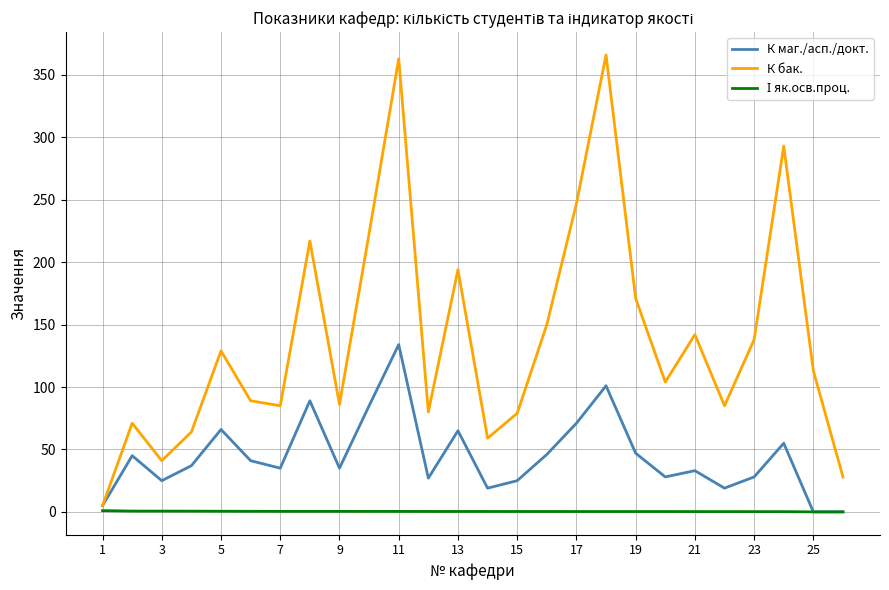

How many distinct data groups are displayed?

3